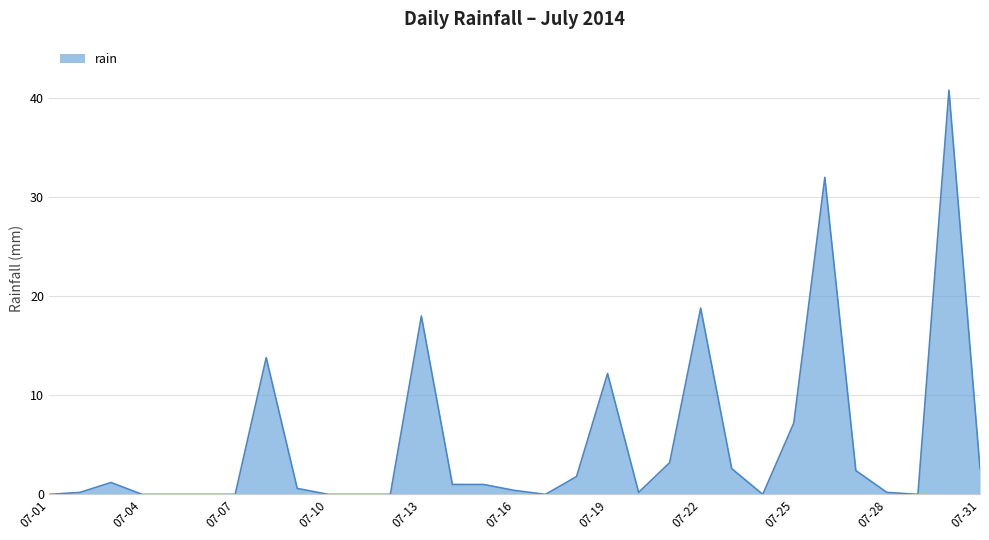

What is the difference between the maximum and minimum values?

40.8